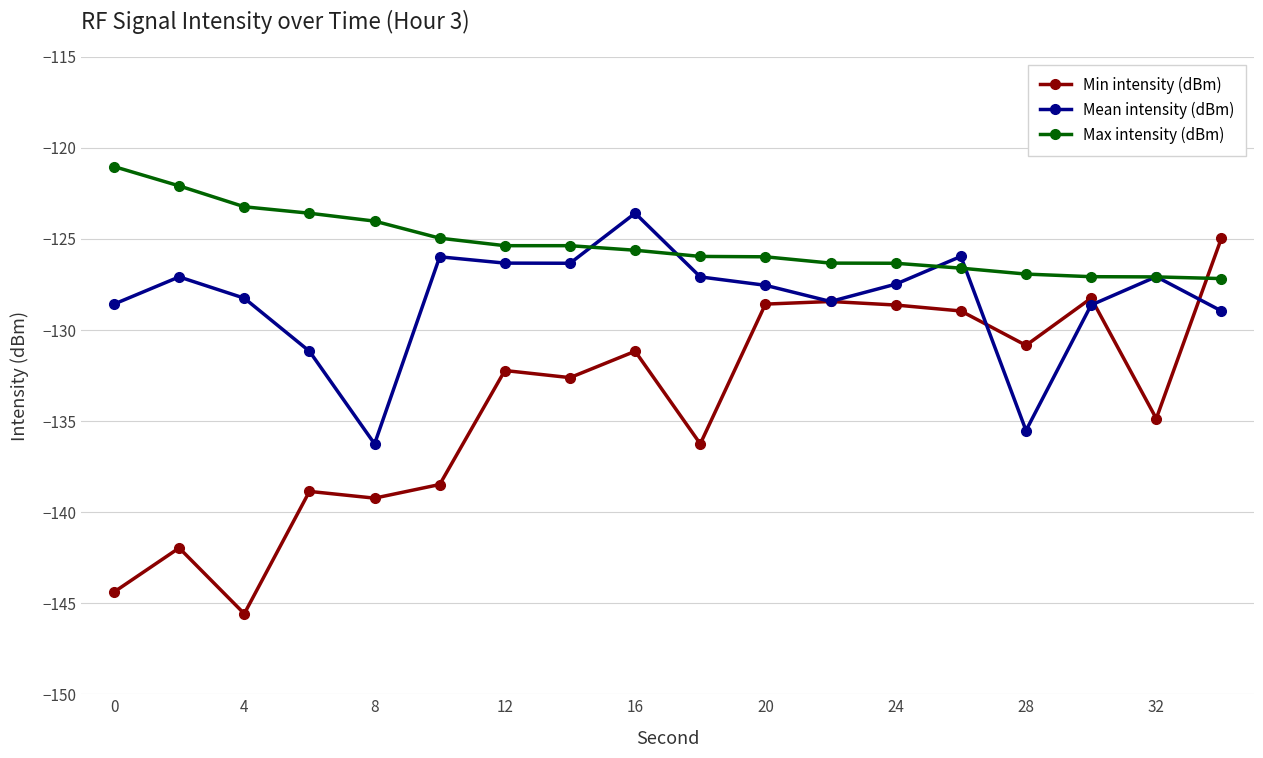

What is the minimum value shown in the chart?

-145.6